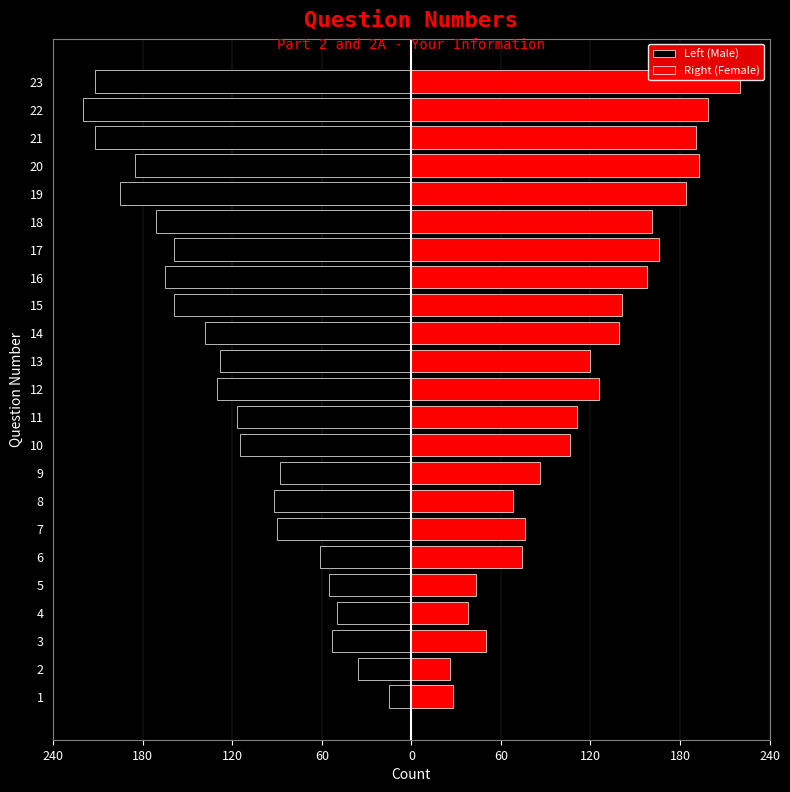

What is the difference between the highest and lowest values at 180?

62